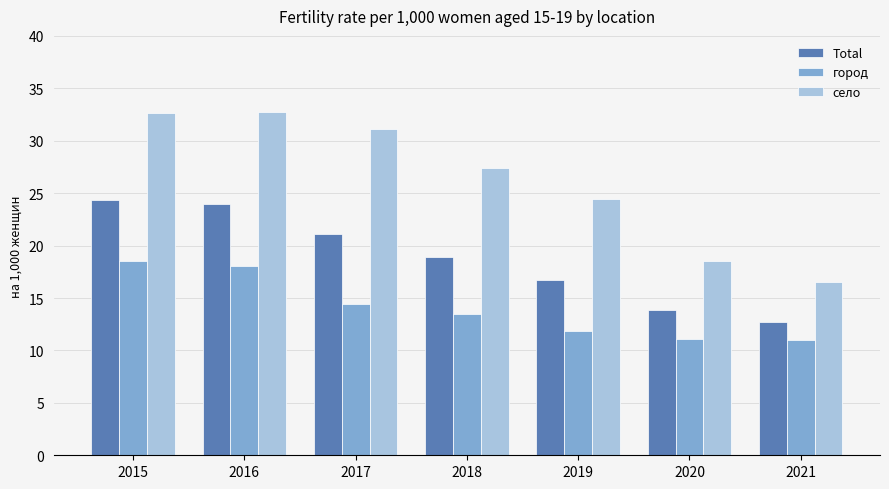

Are the bars horizontal?

No